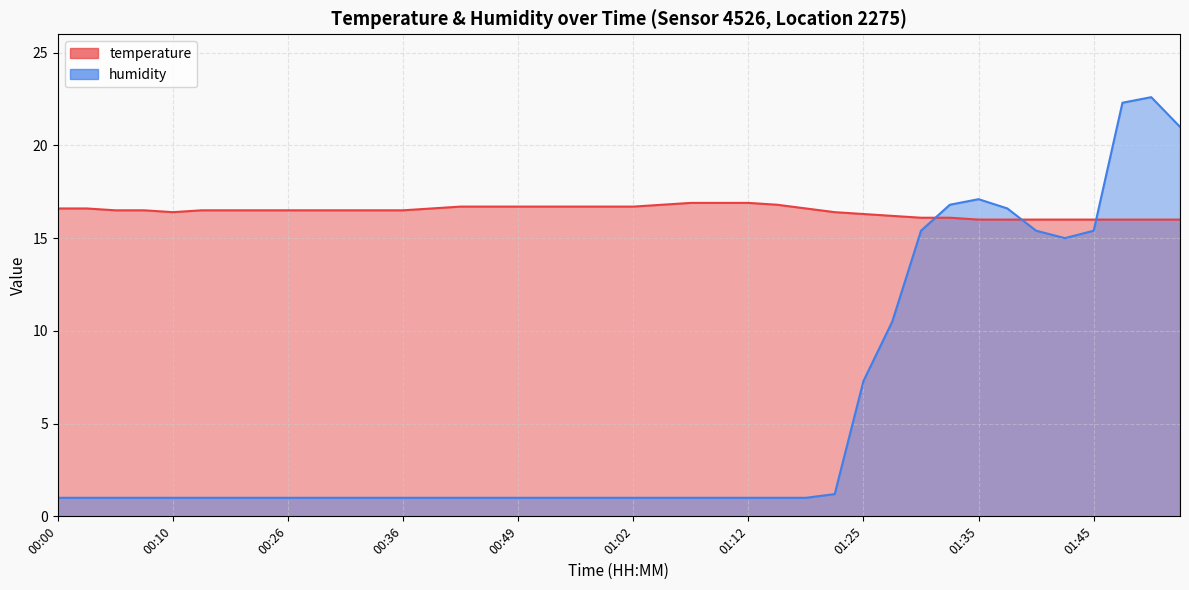

Reading right to left, transcribe all the data shown in this chart.

temperature: 16.0	16.0	16.0	16.0	16.0	16.0	16.0	16.0	16.1	16.1	16.2	16.3	16.4	16.6	16.8	16.9	16.9	16.9	16.8	16.7	16.7	16.7	16.7	16.7	16.7	16.7	16.6	16.5	16.5	16.5	16.5	16.5	16.5	16.5	16.5	16.4	16.5	16.5	16.6	16.6
humidity: 21.0	22.6	22.3	15.4	15.0	15.4	16.6	17.1	16.8	15.4	10.5	7.3	1.2	1.0	1.0	1.0	1.0	1.0	1.0	1.0	1.0	1.0	1.0	1.0	1.0	1.0	1.0	1.0	1.0	1.0	1.0	1.0	1.0	1.0	1.0	1.0	1.0	1.0	1.0	1.0